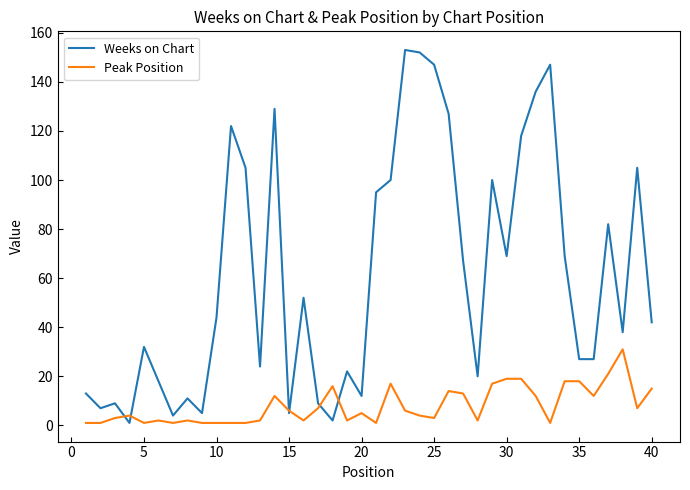

List the series in order of their peak value, lowest first.

Peak Position, Weeks on Chart